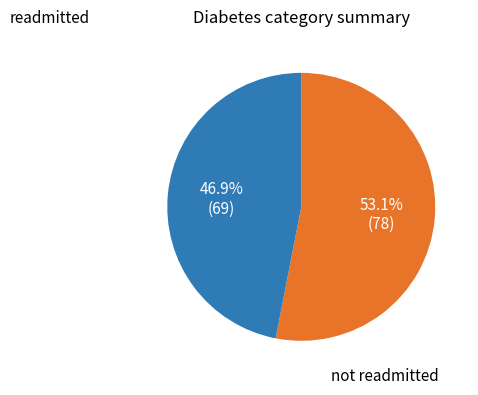

How many slices are in this pie chart?

2